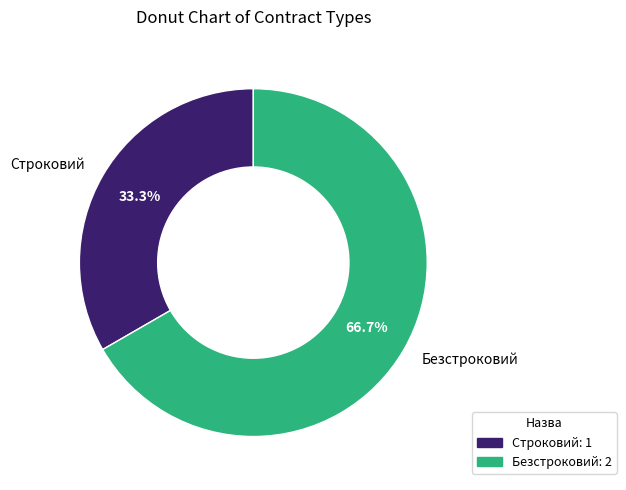

Approximately how many times larger is the value at Строковий compared to Безстроковий?

0.5